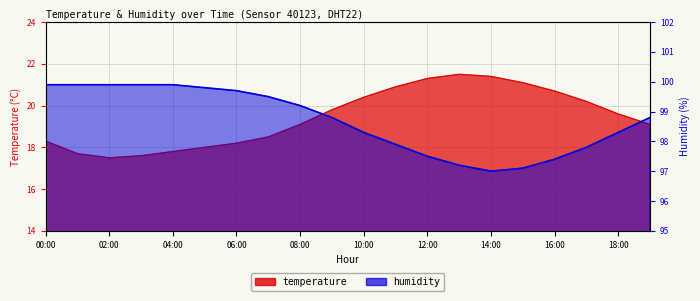

What value does the temperature series have at 14:00?

21.4